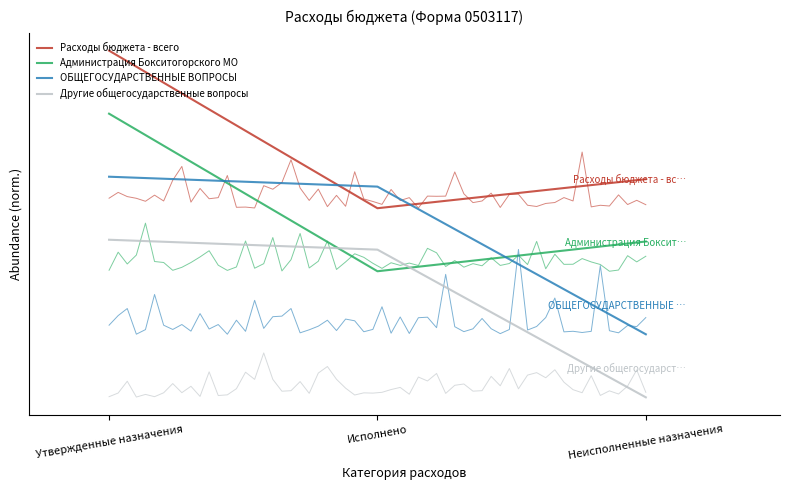

Is the value of Расходы бюджета - всего at Неисполненные назначения greater than the value of Другие общегосударственные вопросы at Утвержденные назначения?

Yes